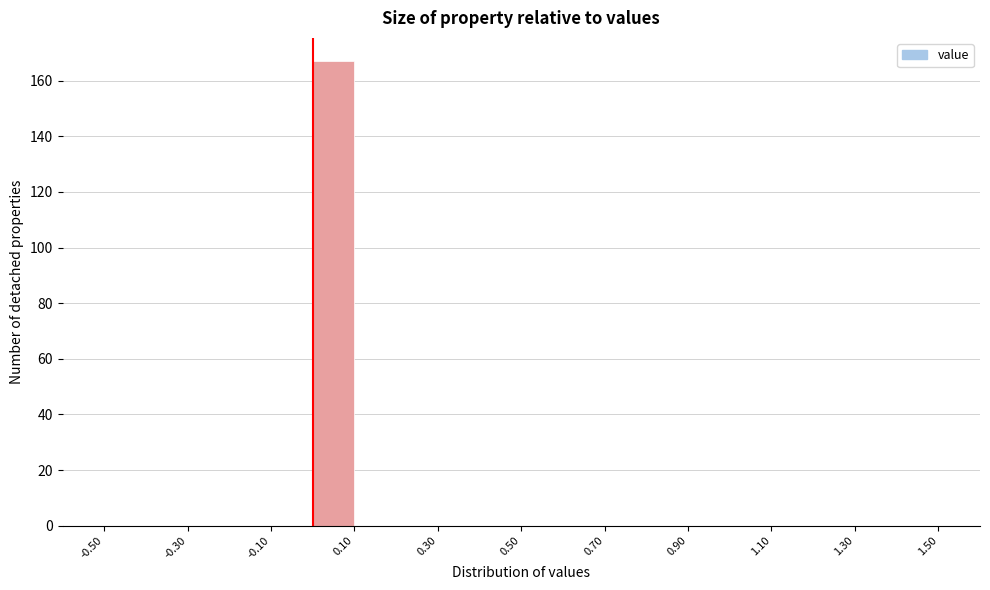

What is the height of the bar covering 0.0 to 0.1 on the x-axis? The values are not printed on the chart, so give them approximately, as read against the axis.

168